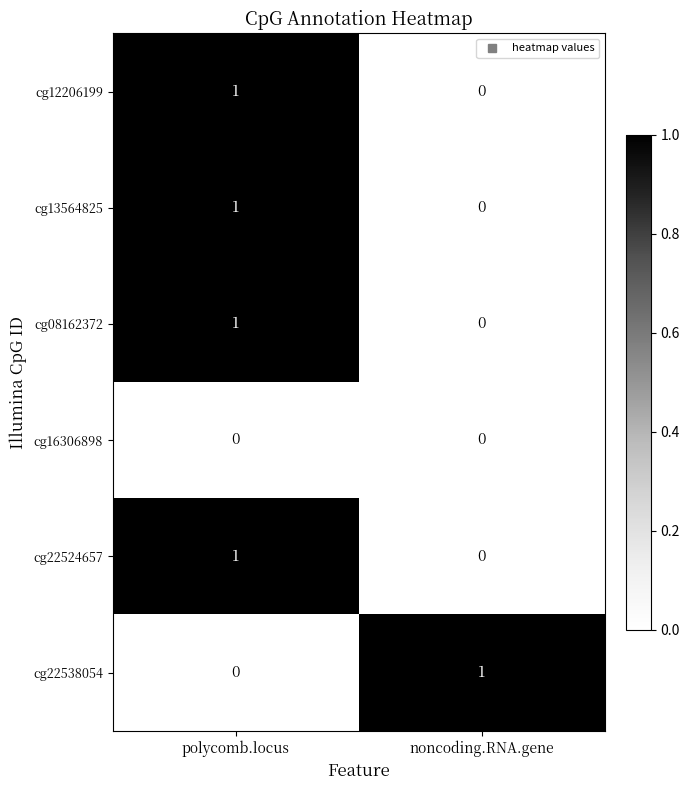

What is the spread (max minus min) of values at noncoding.RNA.gene?

1